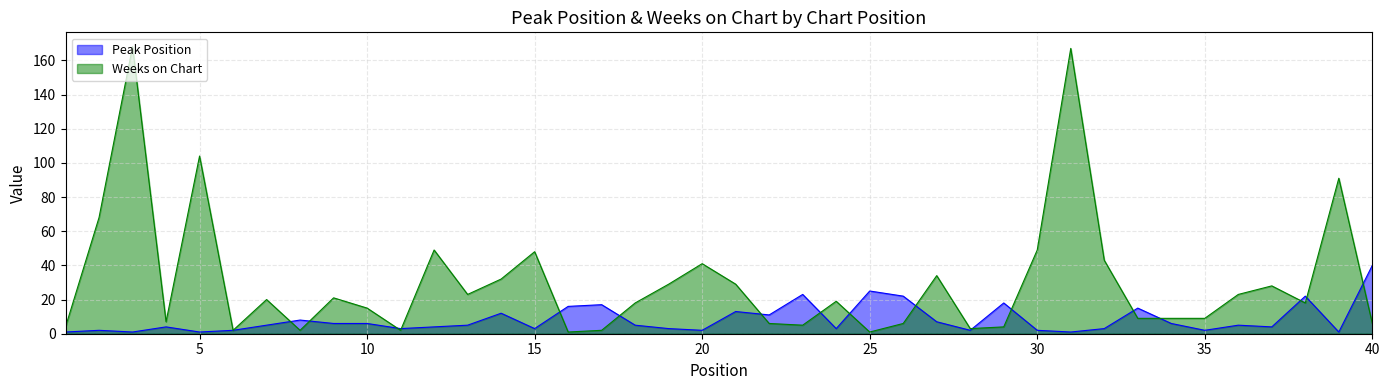

What is the difference between the second highest and second lowest values in the Weeks on Chart series?

166